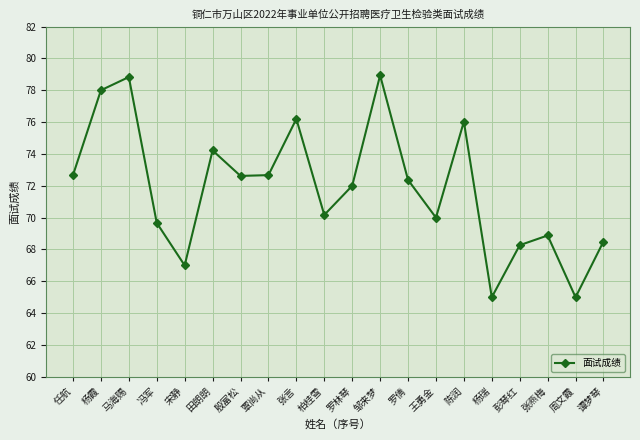

Approximately how many times larger is the value at 杨霞 compared to 彭琴红?

1.1